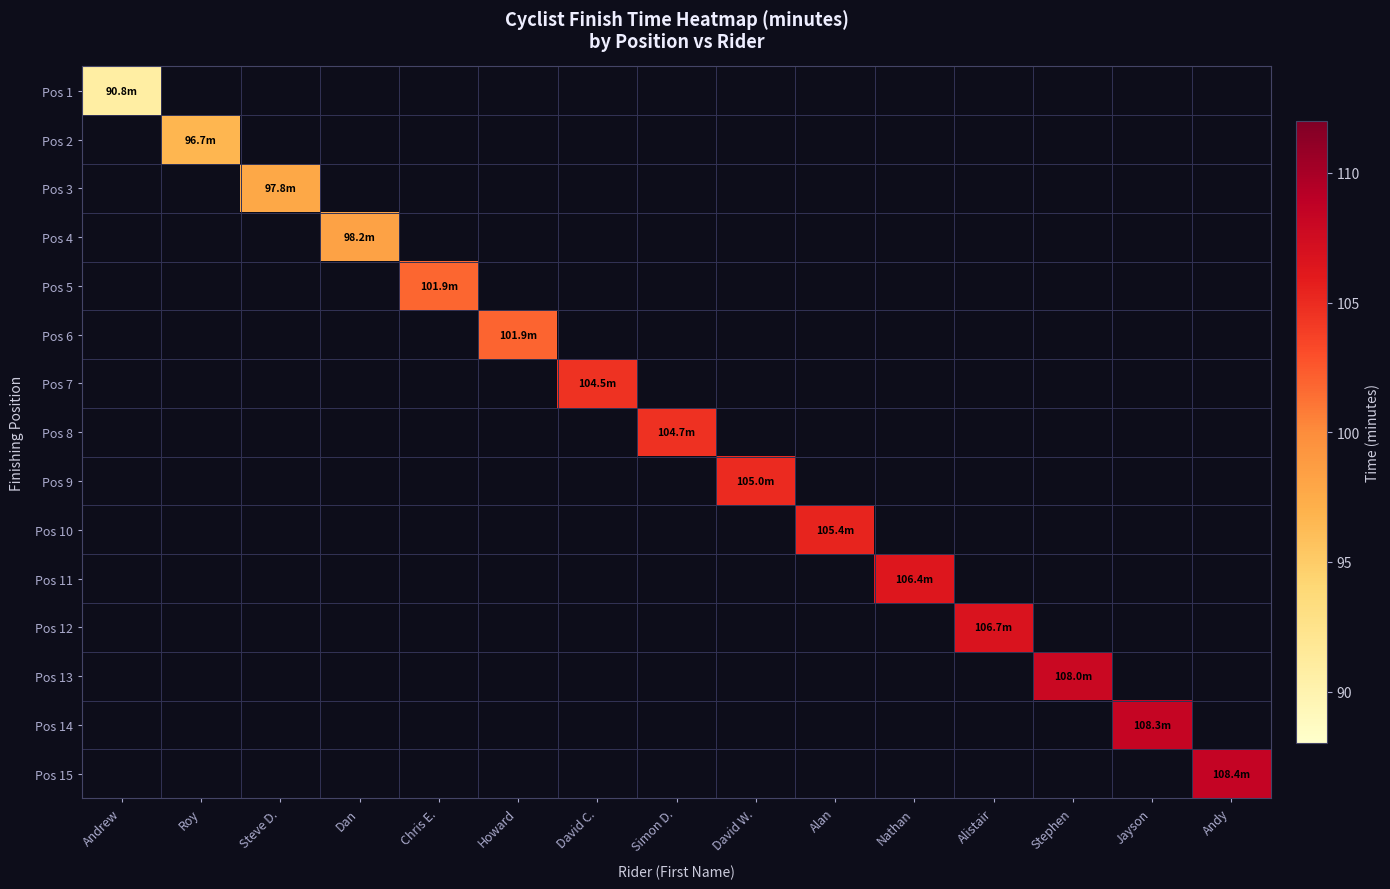

Rank the series by their maximum value, from lowest to highest.

Pos 1, Pos 2, Pos 3, Pos 4, Pos 5, Pos 6, Pos 7, Pos 8, Pos 9, Pos 10, Pos 11, Pos 12, Pos 13, Pos 14, Pos 15